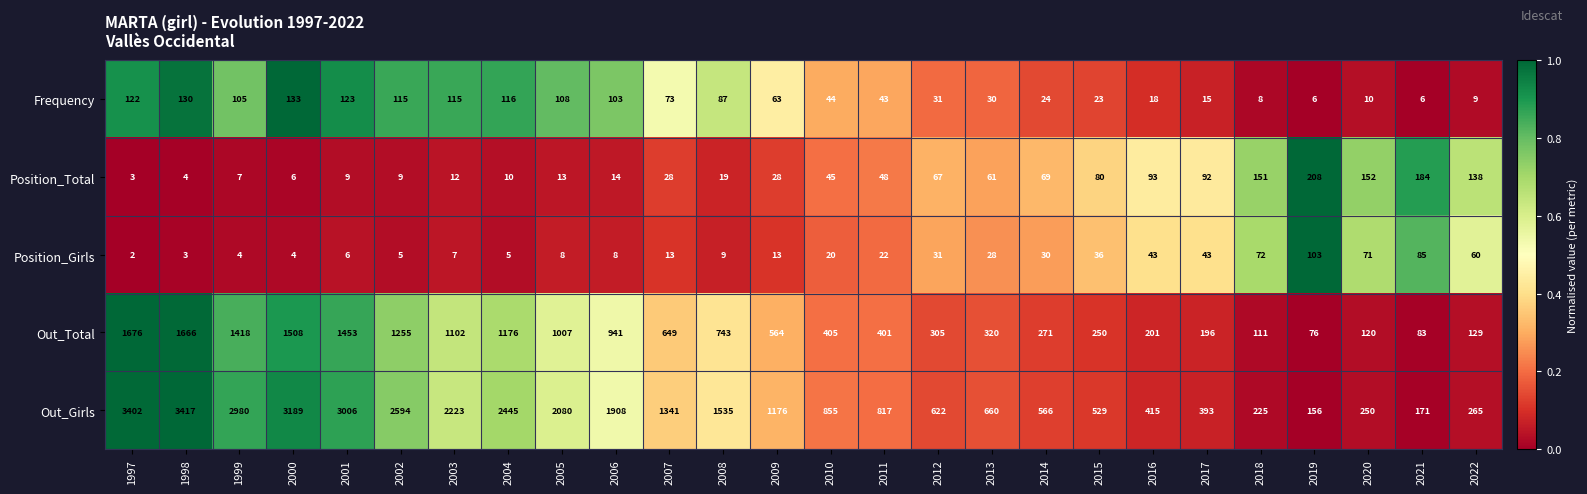

Is it true that Position_Total equals 184 at 2021?

True